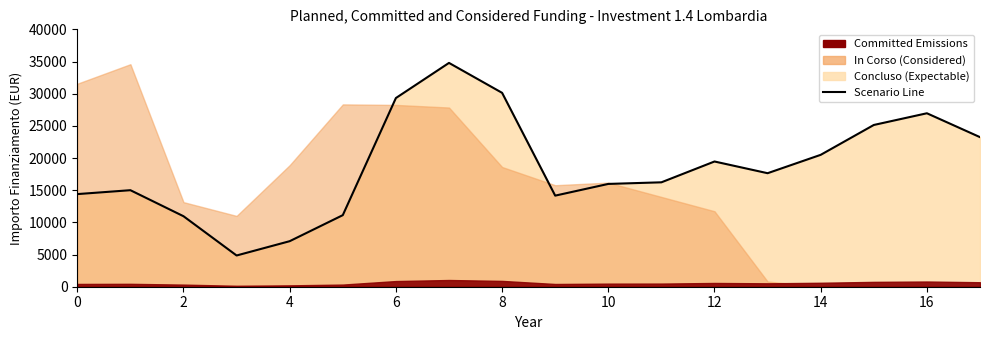

At which label is the value closest to 19828?

12